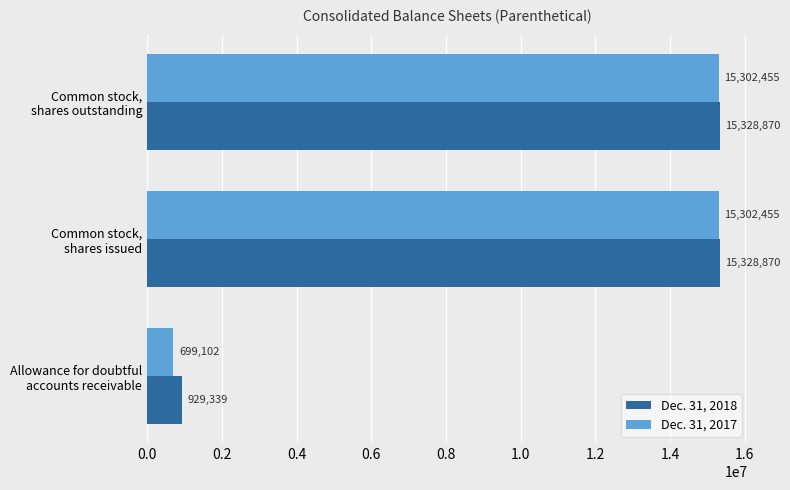

What is the sum of all Dec. 31, 2018 values?

31587079